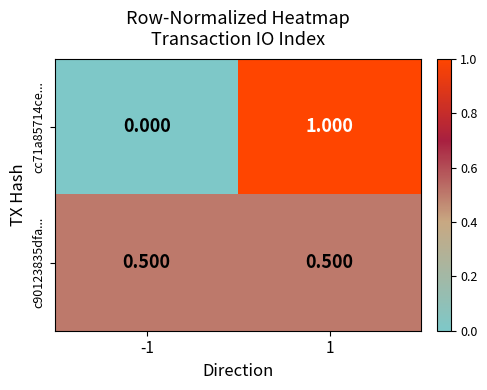

Is the value of cc71a85714ce... at 1 greater than the value of c90123835dfa... at 1?

Yes